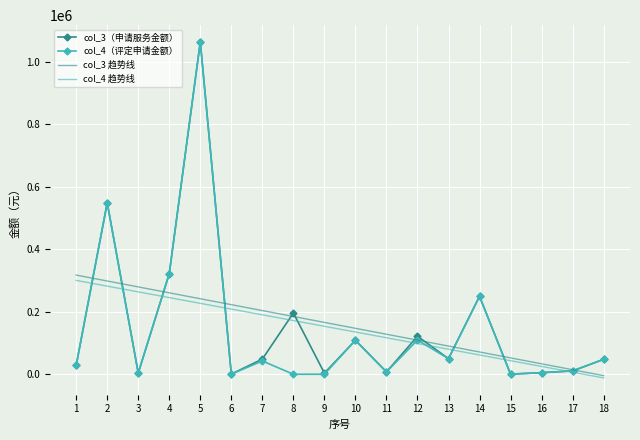

Which series changed the most between 7 and 8?

col_3（申请服务金额）